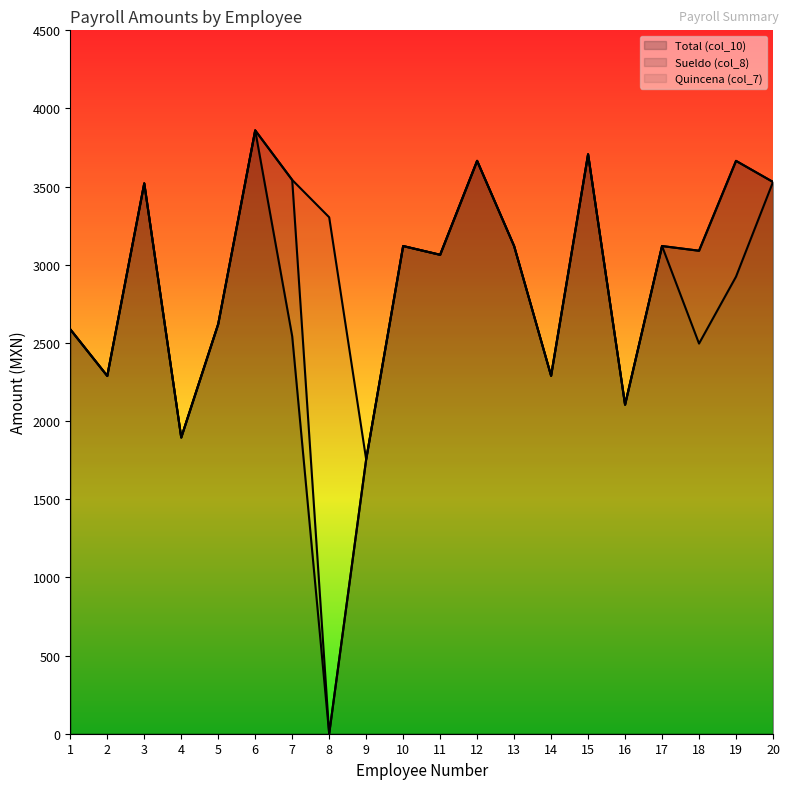

Reading left to right, what are all the values shown in this chart?

Total (col_10): 2587	2289	3521	1895	2621	3860	2543	0	1755	3120	3064	3665	3120	2290	3707	2105	3120	3090	3665	3530
Sueldo (col_8): 2587	2289	3521	1895	2621	3860	3543	0	1755	3120	3064	3665	3120	2290	3707	2105	3120	3090	3665	3530
Quincena (col_7): 2587	2289	3521	1895	2621	3860	3543	3304	1755	3120	3064	3665	3120	2290	3707	2105	3120	2496	2924	3530